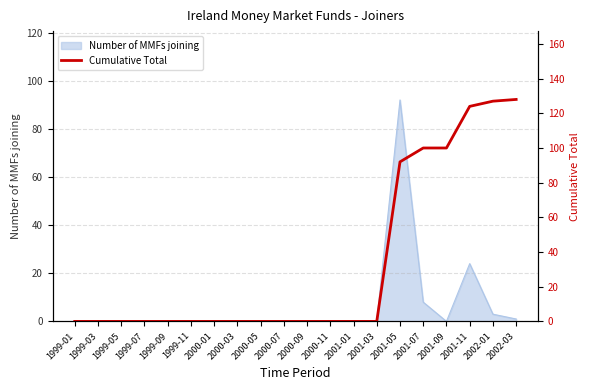

How many positive values are there?

6